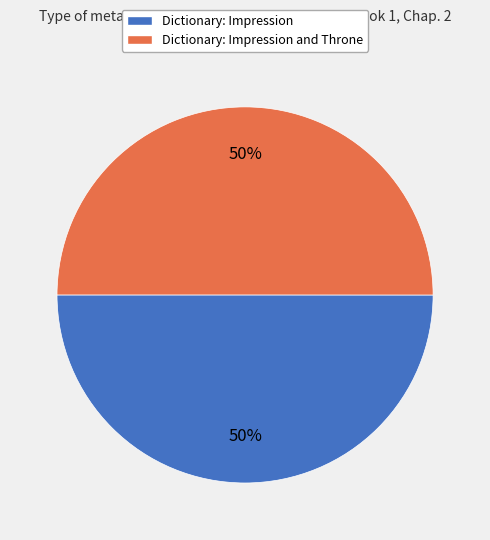

To the nearest percent, what is the average slice percentage?

50%